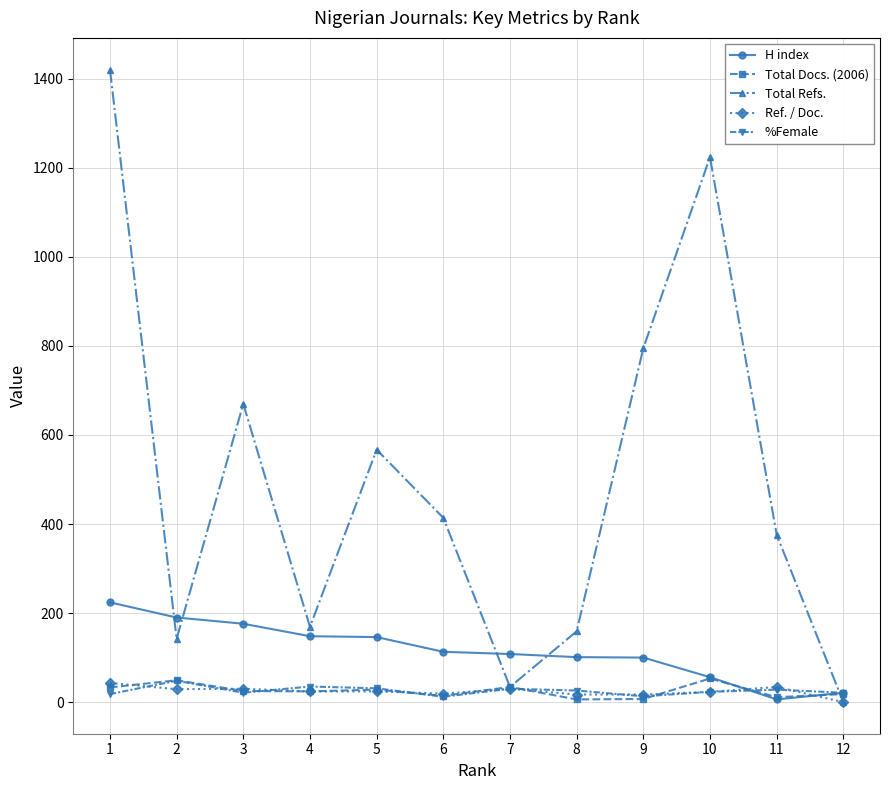

True or false: %Female has more than 2 interior local peaks.

True